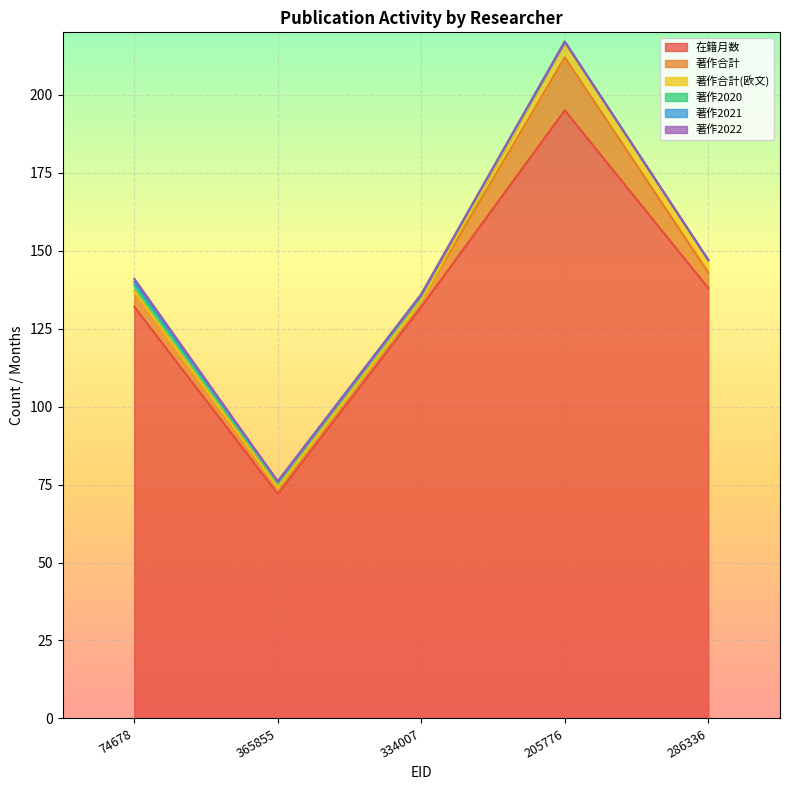

In 在籍月数, how many points are higher than both neighbors (excluding endpoints)?

1